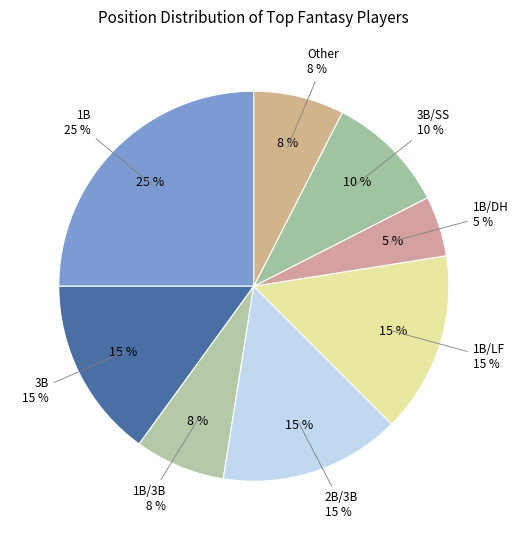

What is the largest slice in the pie chart?

1B